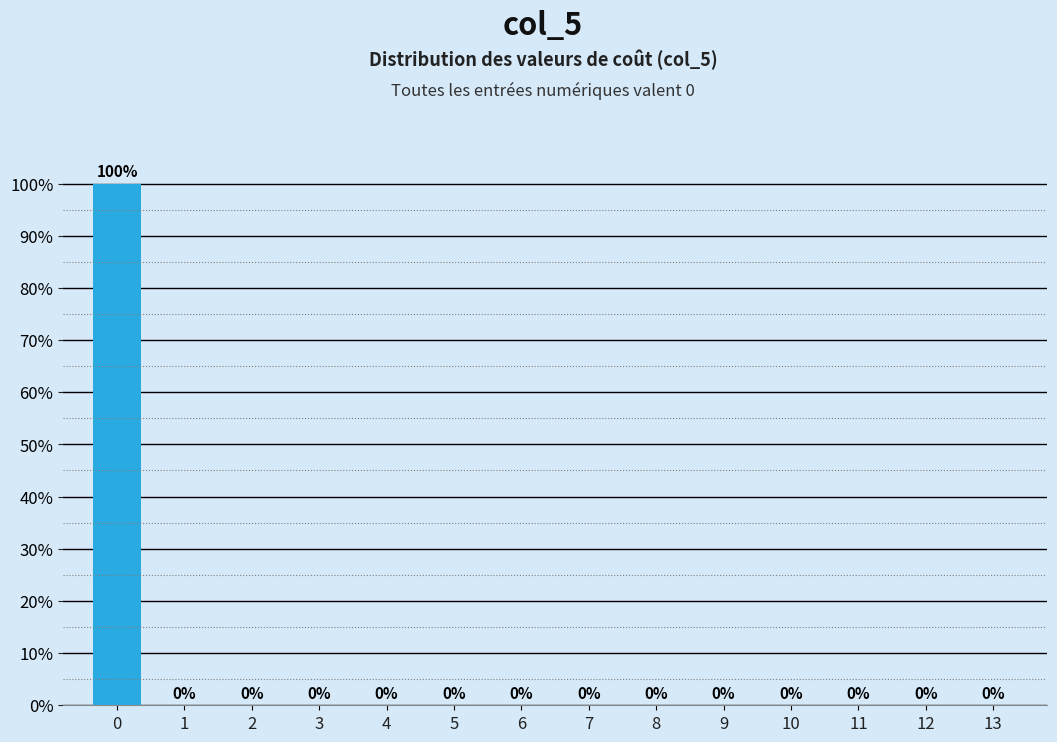

Reading left to right, transcribe all the data shown in this chart.

0=100	1=0	2=0	3=0	4=0	5=0	6=0	7=0	8=0	9=0	10=0	11=0	12=0	13=0